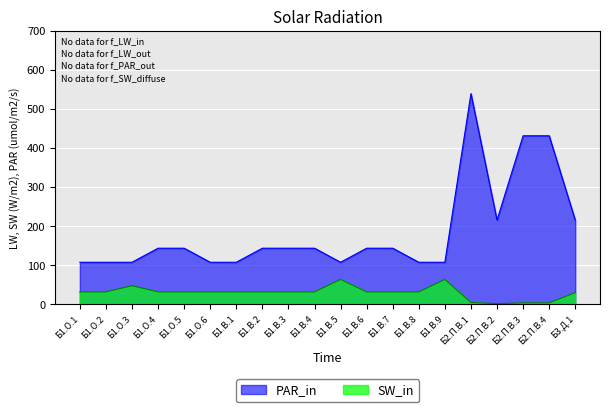

Which series has the widest spread of values?

PAR_in